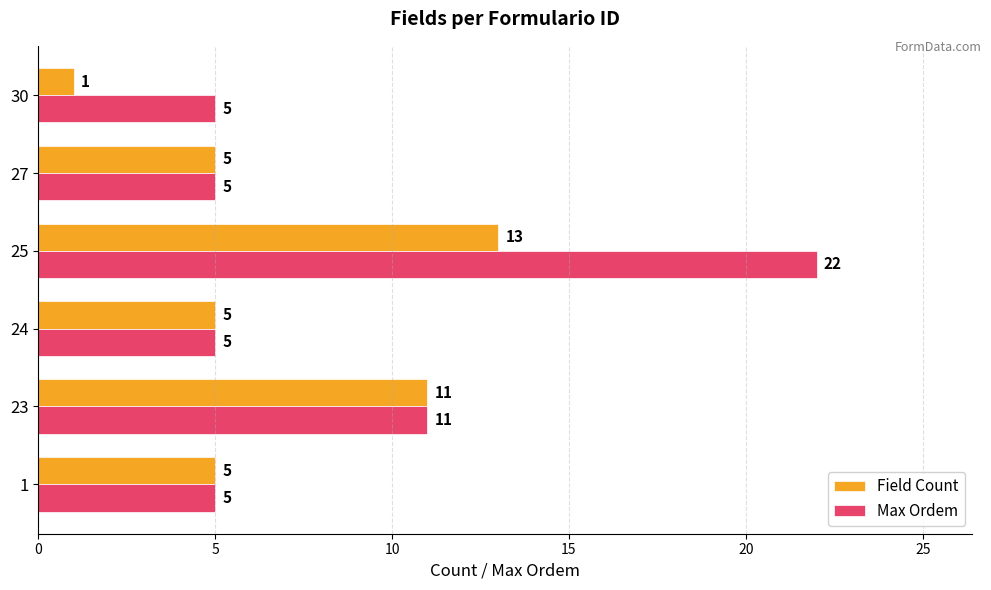

What is the difference between the maximum and minimum values in the Max Ordem series?

17